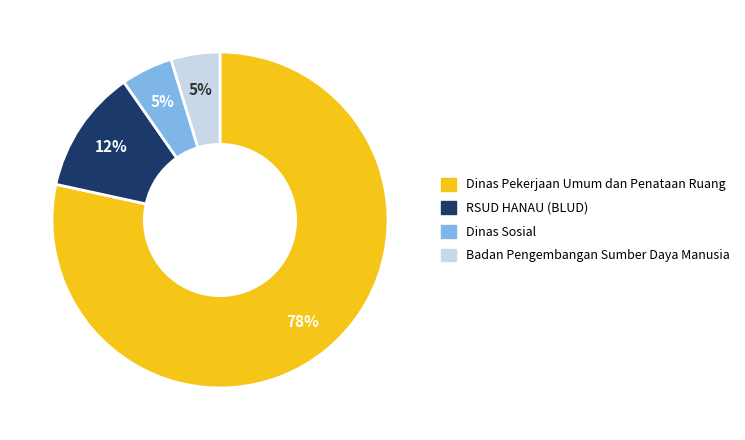

Is there any slice that represents more than half of the pie?

Yes